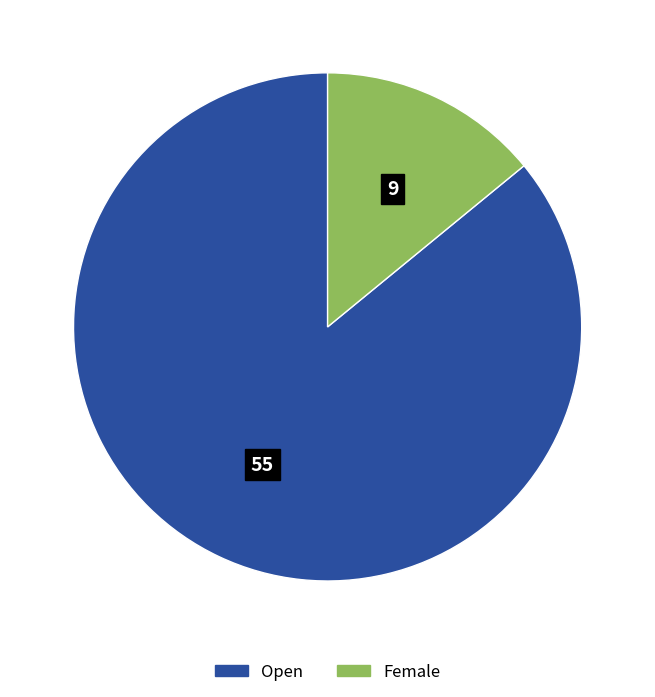

Which has a higher value, Female or Open?

Open